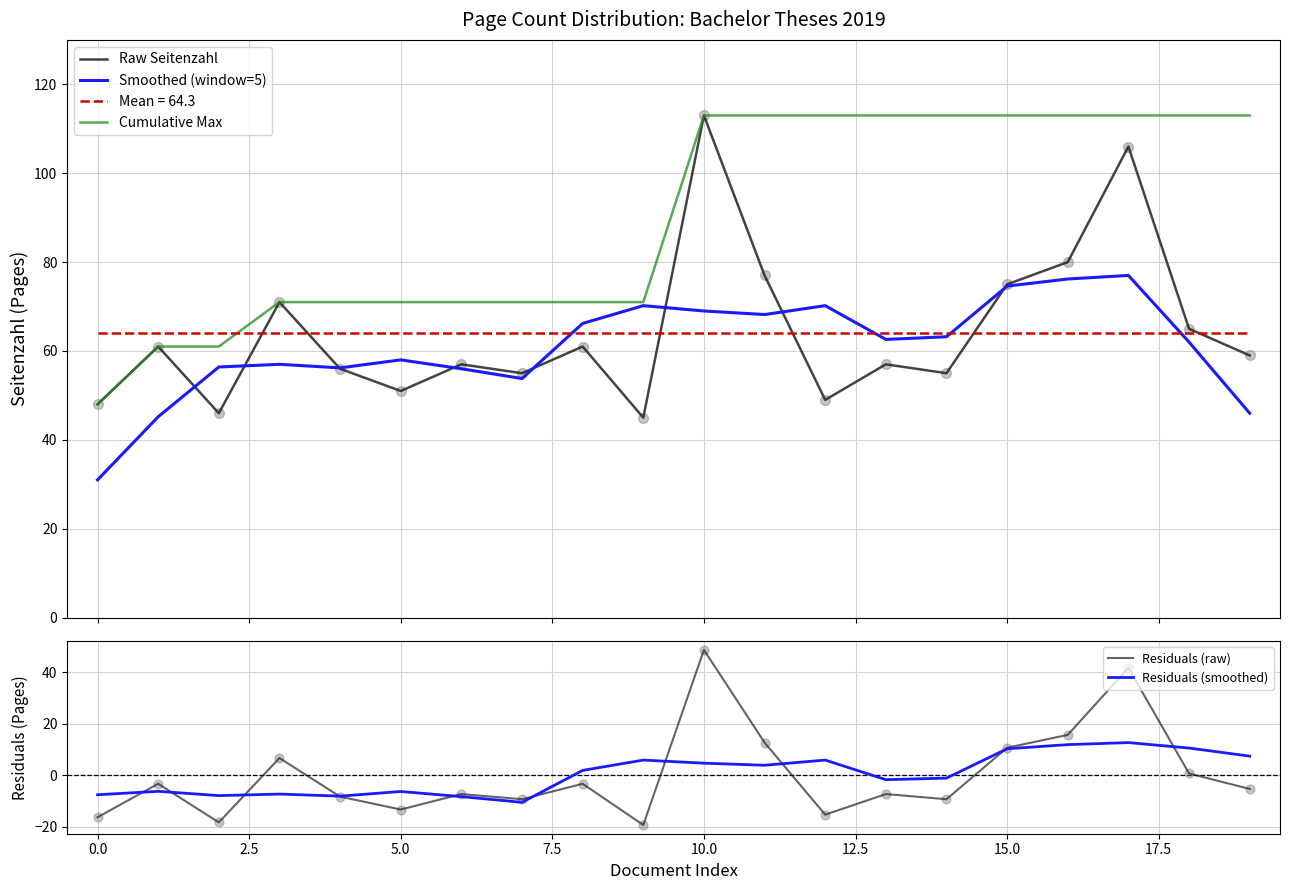

At which category is the sum across all series the highest?

17